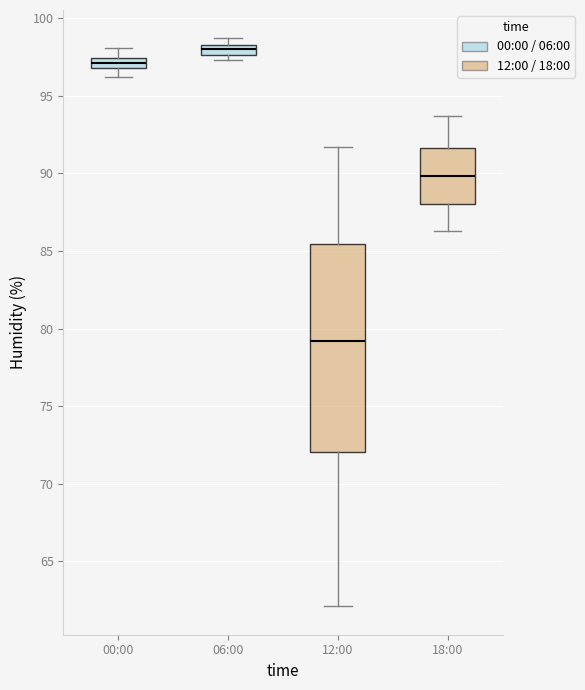

Where is the upper edge of the box for 00:00 on the y-axis? The values are not printed on the chart, so give them approximately, as read against the axis.

97.5